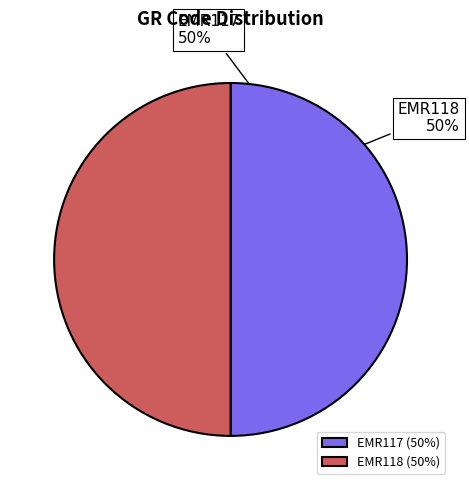

To the nearest percent, what portion does EMR118 represent?

50%